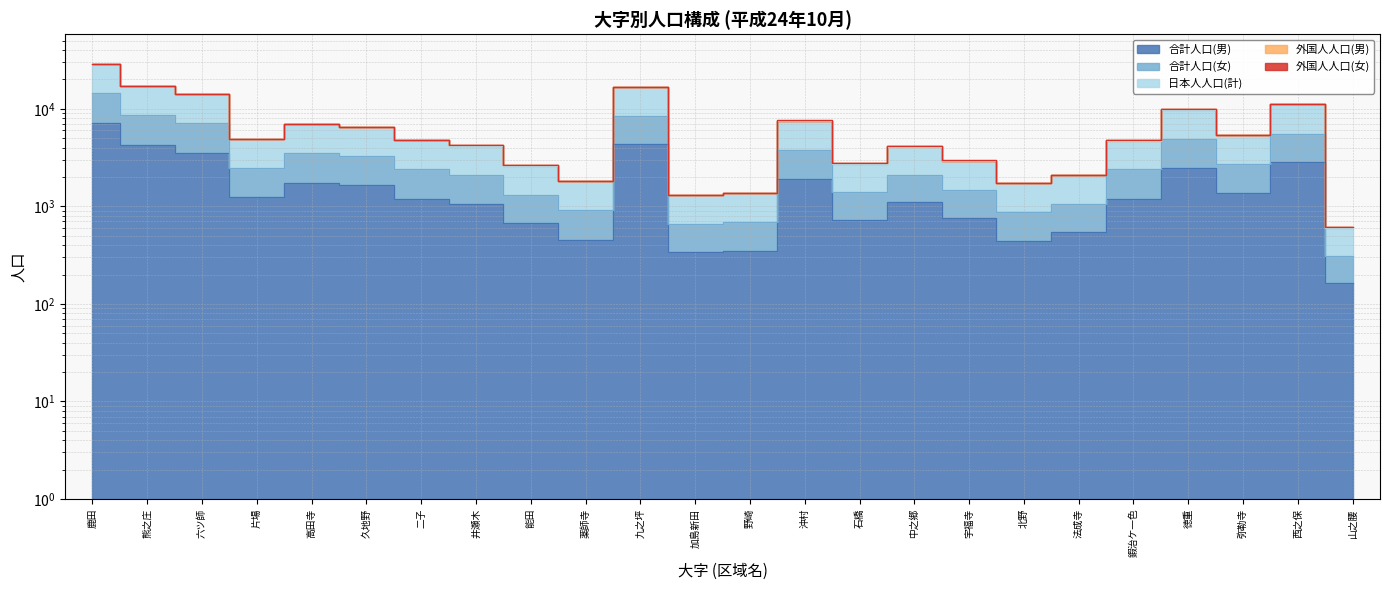

Rank the categories by 合計人口(女) value from lowest to highest.

山之腰, 加島新田, 野崎, 北野, 薬師寺, 法成寺, 能田, 石橋, 宇福寺, 中之郷, 井瀬木, 鍜治ケ一色, 二子, 片場, 弥勒寺, 久地野, 高田寺, 沖村, 徳重, 西之保, 六ツ師, 九之坪, 熊之庄, 鹿田